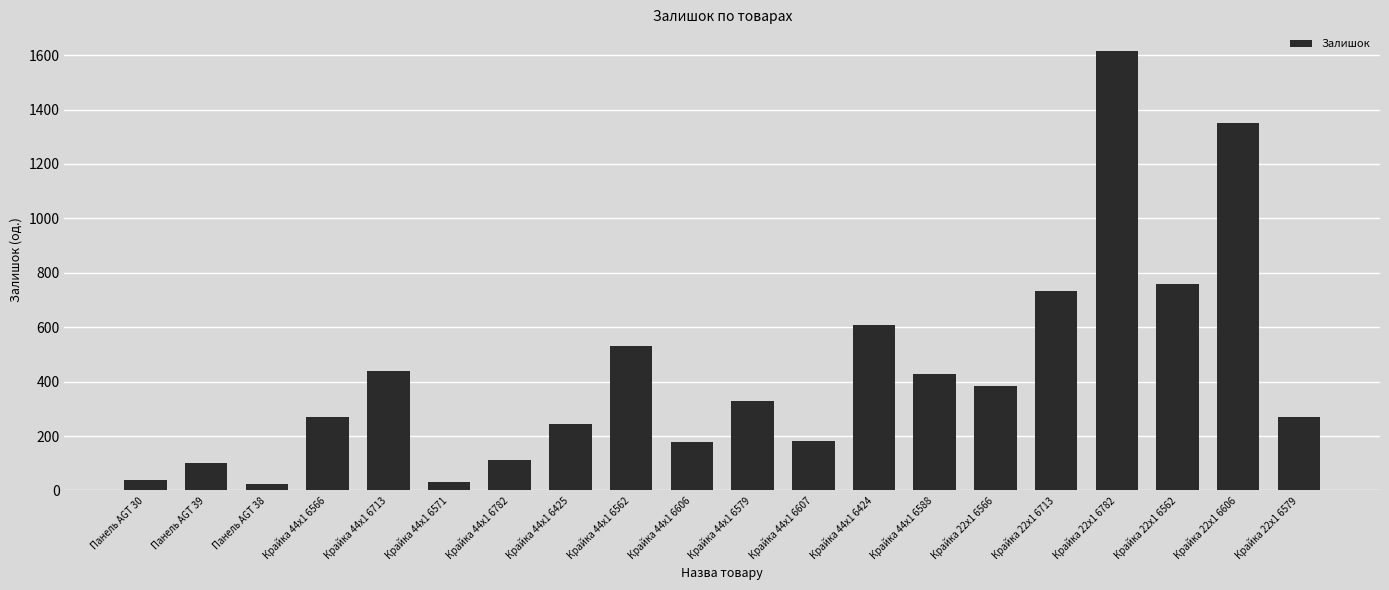

What is the average value?

431